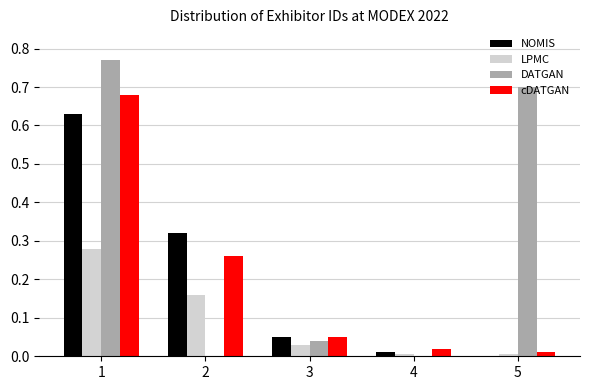

Between 2 and 3, which series saw the biggest shift?

NOMIS